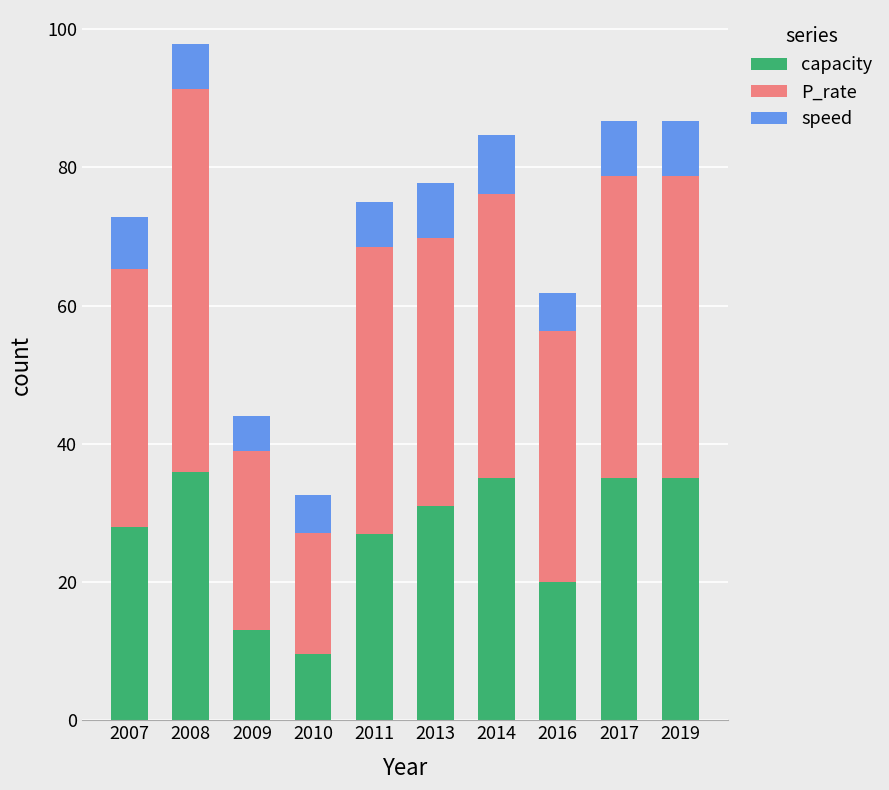

Does the chart contain any negative values?

No